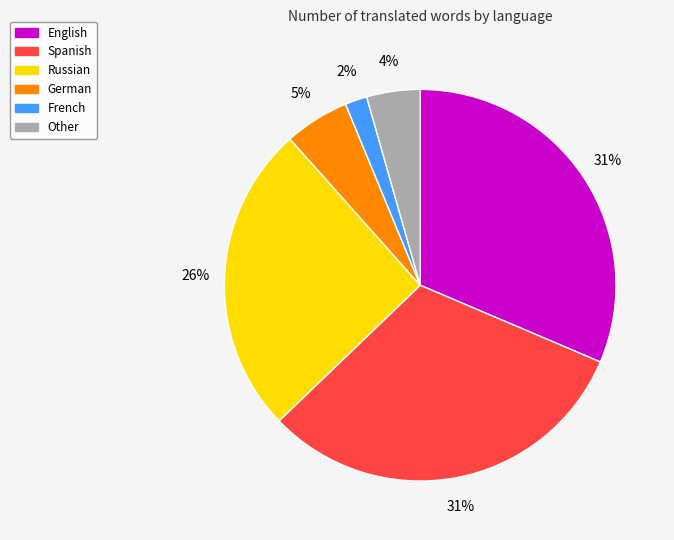

To the nearest percent, what is the average slice percentage?

17%